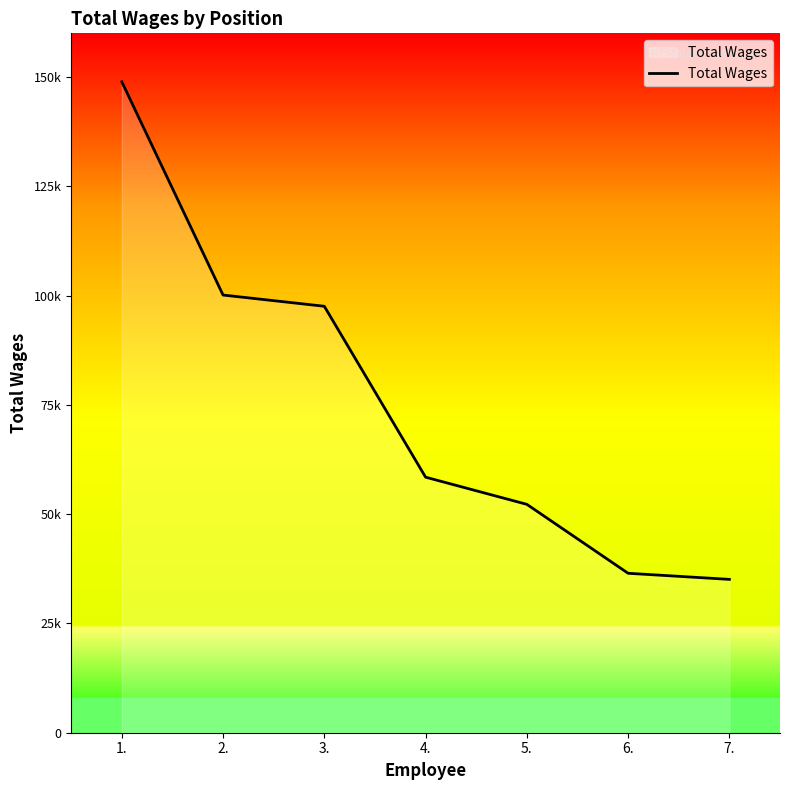

True or false: the data shows 97561 at 3..

True